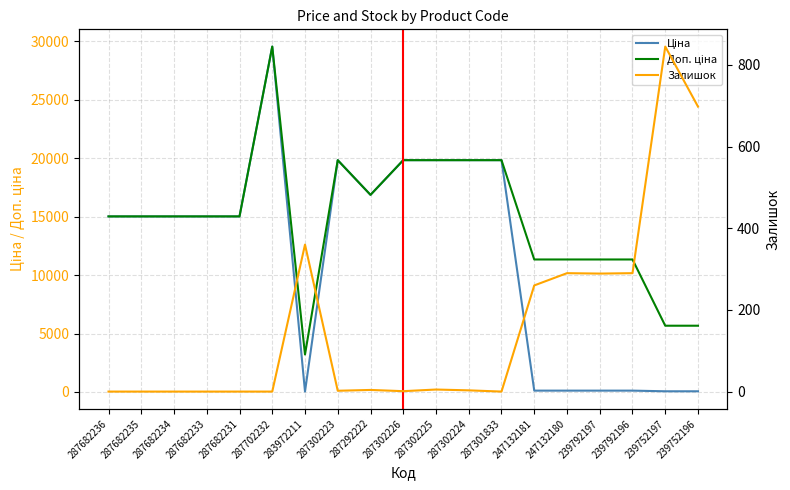

Which category has the lowest value in the Доп. ціна series?

283972211